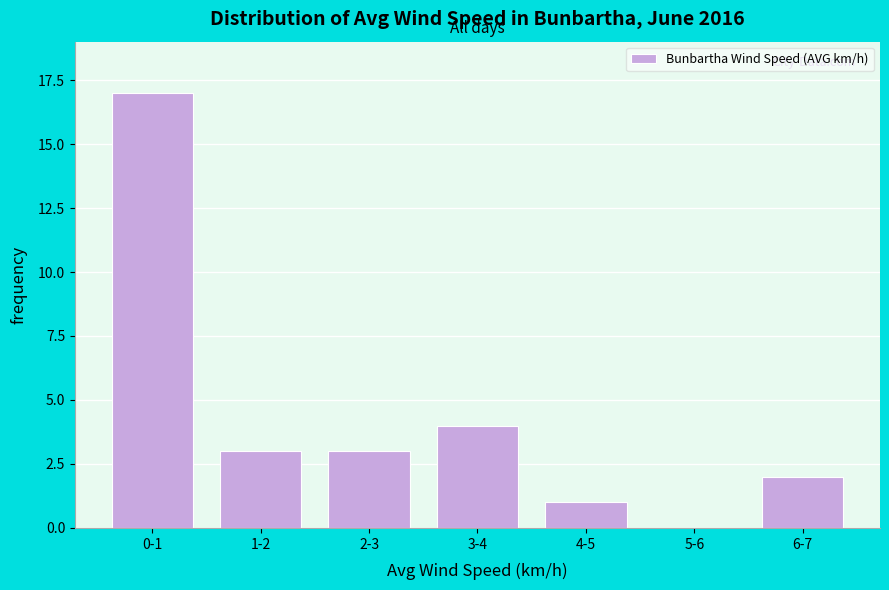

Reading left to right, what are all the values shown in this chart?

0-1=17	1-2=3	2-3=3	3-4=4	4-5=1	5-6=0	6-7=2